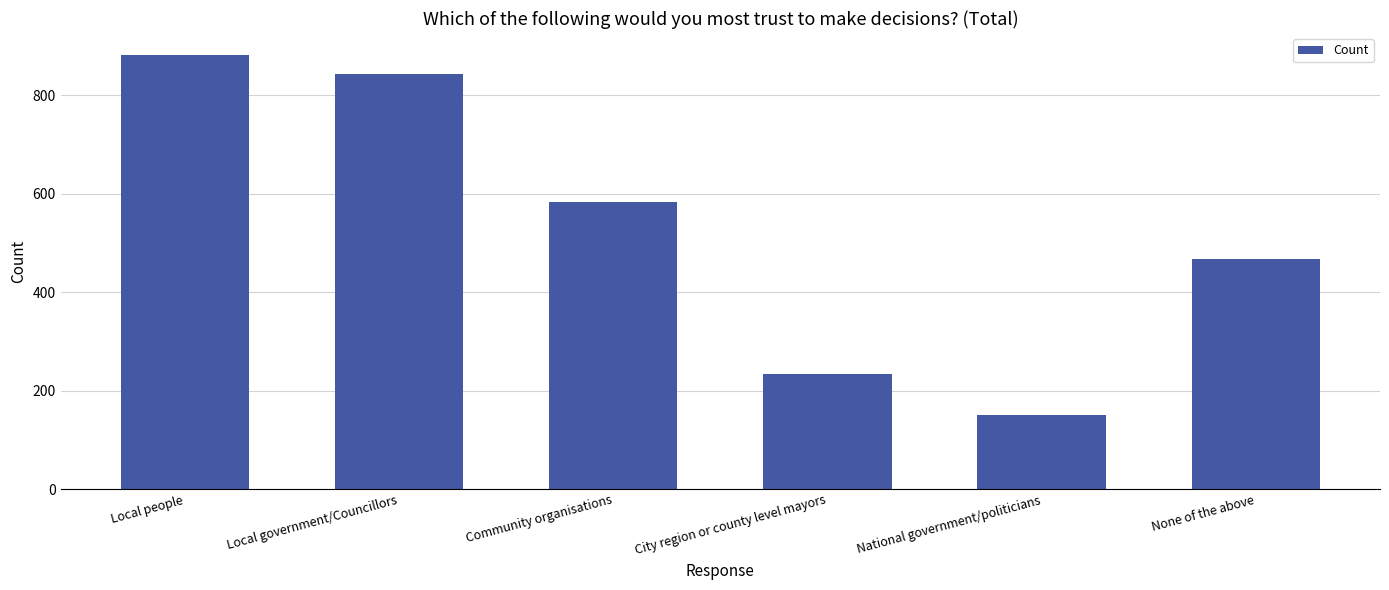

Reading left to right, what are all the values shown in this chart?

882	843	583	234	150	468